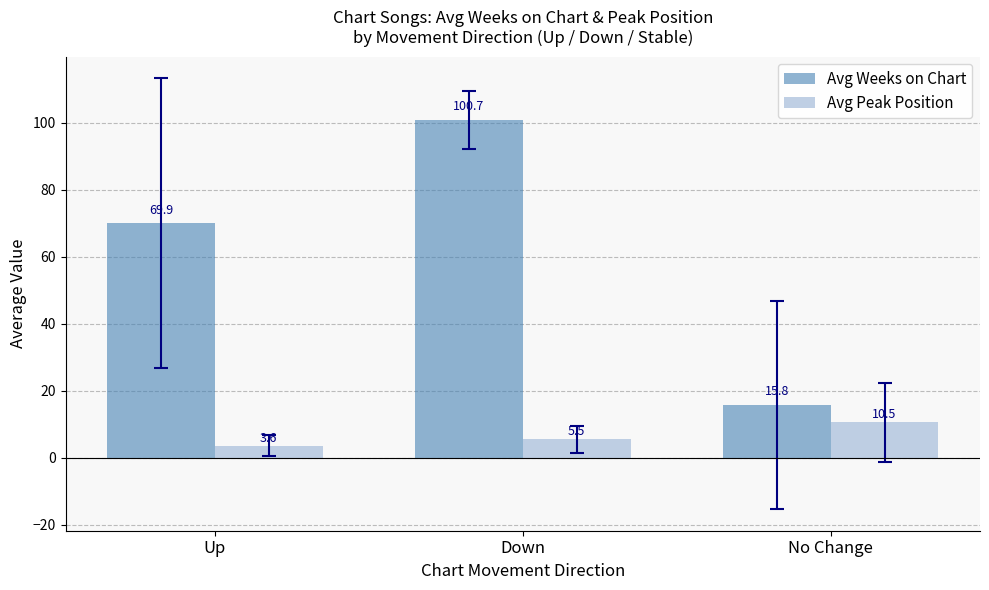

Read the Avg Peak Position value at Up.

3.6